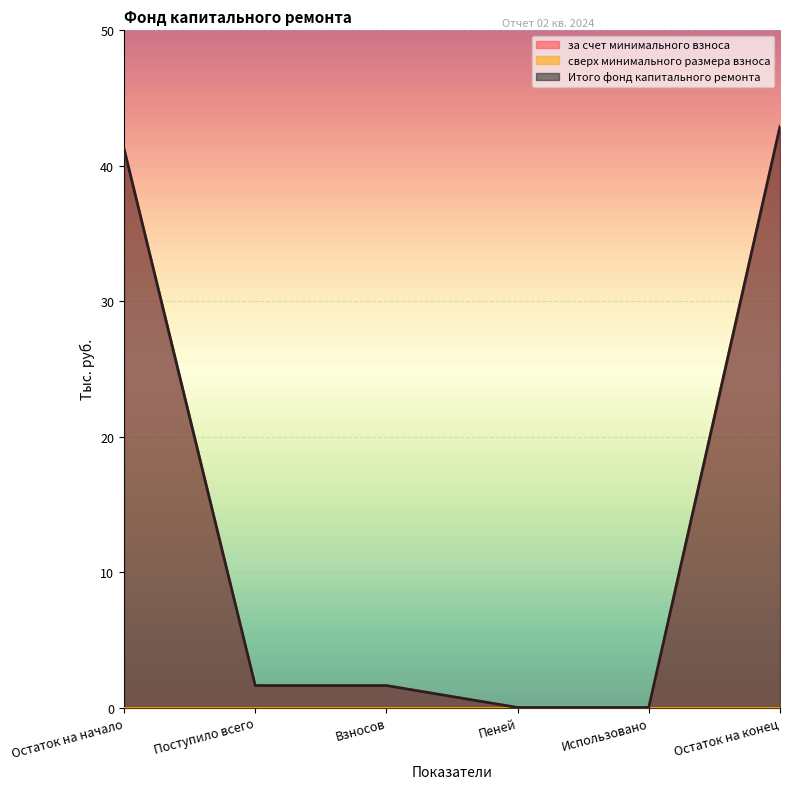

The value of за счет минимального взноса at Остаток на конец is 64.0. True or false?

False